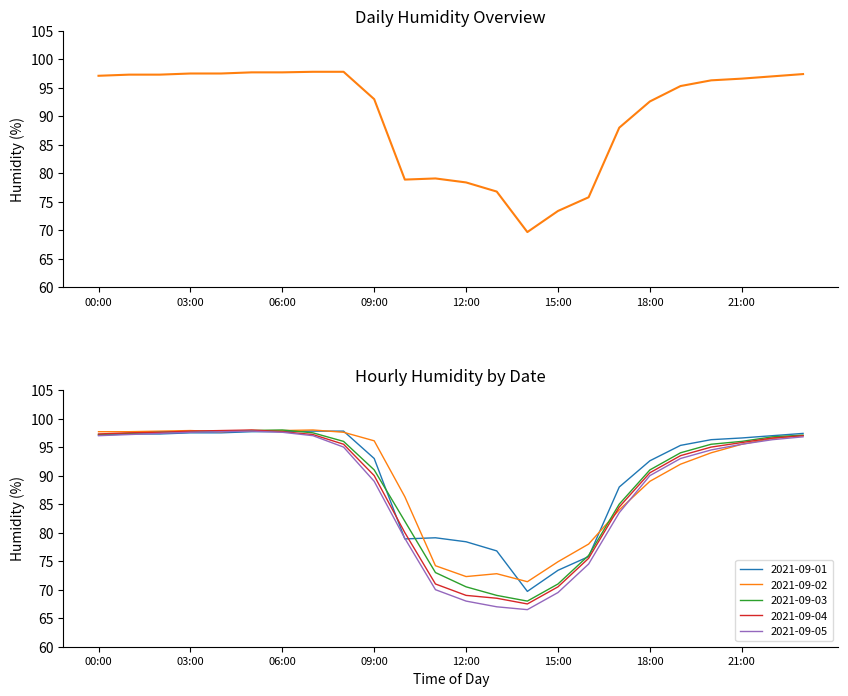

What are all the series names shown in the legend?

2021-09-01, 2021-09-02, 2021-09-03, 2021-09-04, 2021-09-05